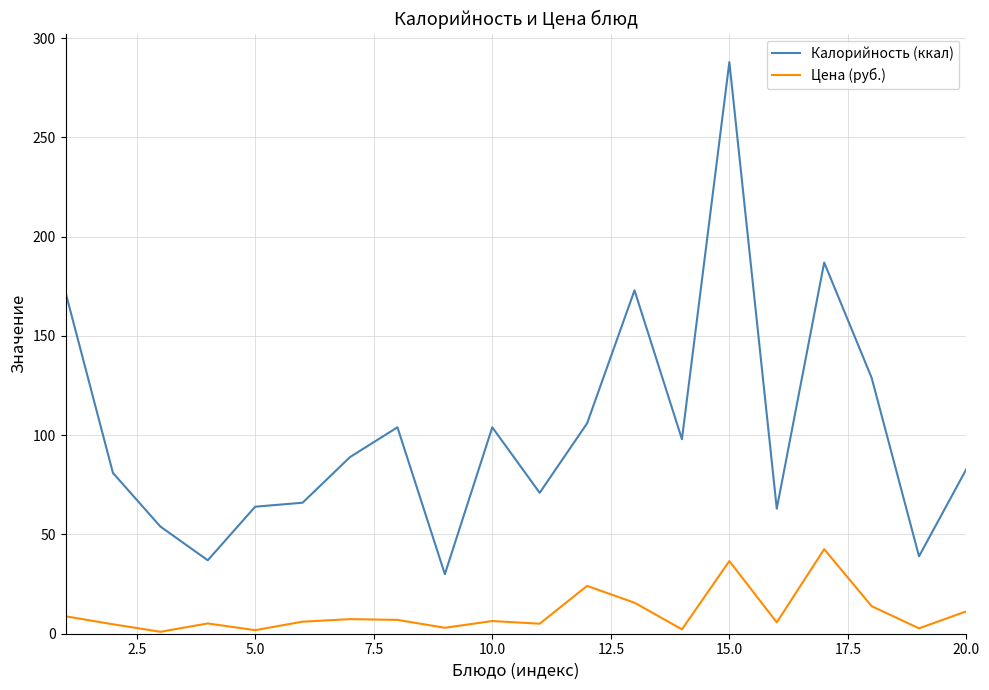

What is the difference between the maximum and minimum values in the Цена (руб.) series?

41.6